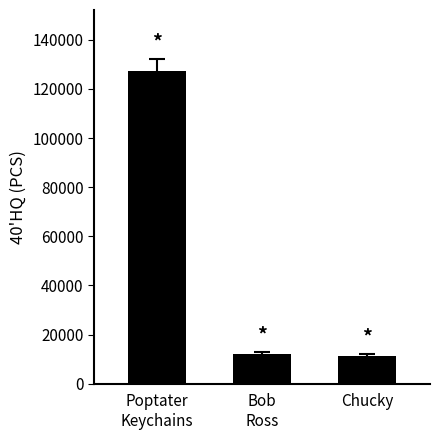

What is the average value?

50180